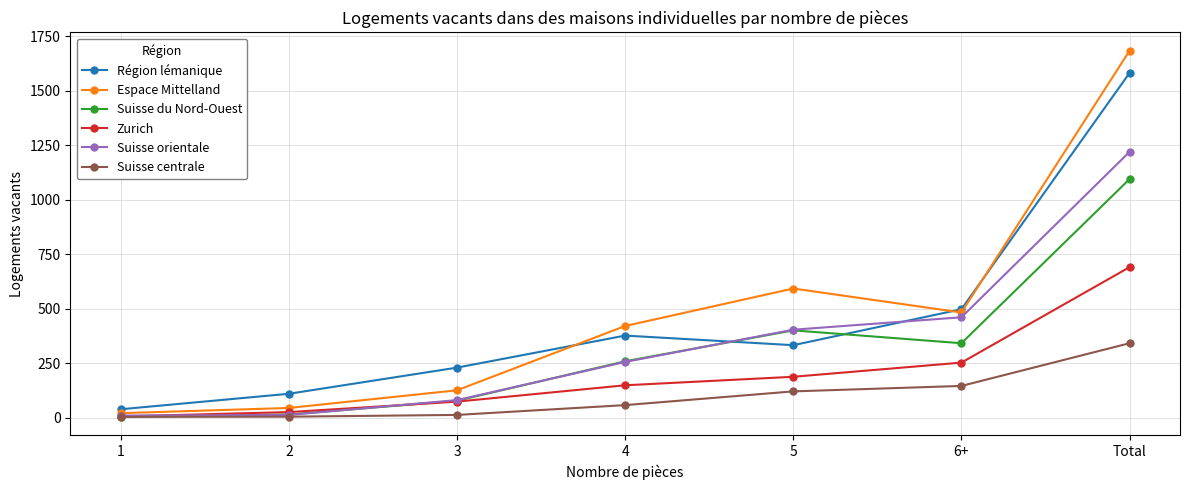

Does the chart have visible grid lines?

Yes